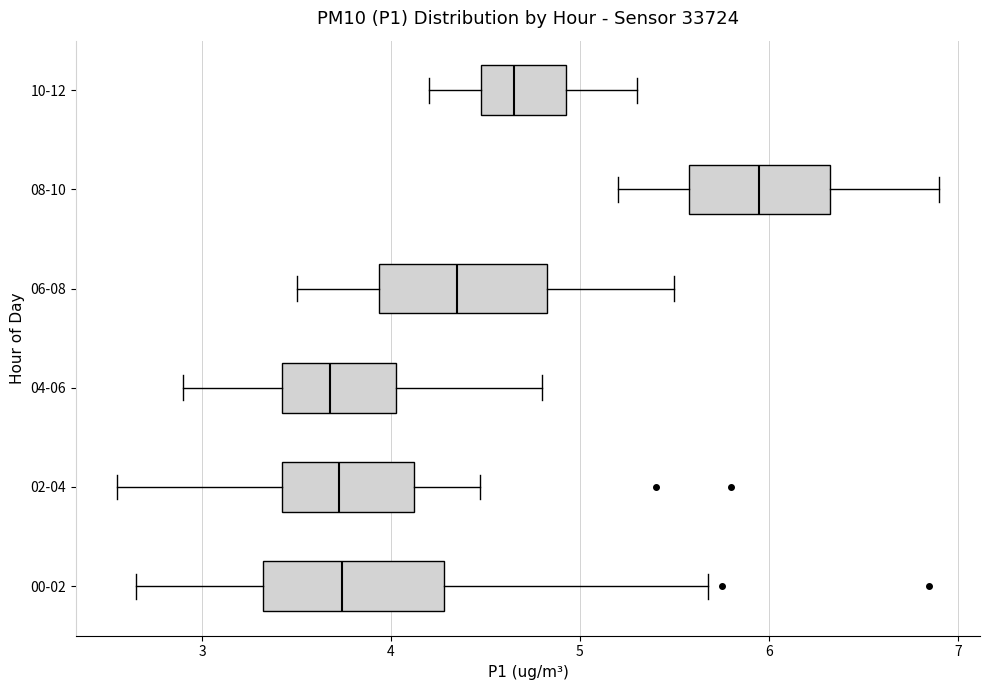

Reading bottom to top, transcribe this box plot: for each box, give where its median line is, the range the box spans, and where its two whiskers end, as read against the x-axis. The values are not printed on the chart, so give them approximately, as read against the axis.

00-02: median 3.7, box 3.3 to 4.3, whiskers 2.7 to 5.7
02-04: median 3.7, box 3.4 to 4.1, whiskers 2.6 to 4.5
04-06: median 3.7, box 3.4 to 4.0, whiskers 2.9 to 4.8
06-08: median 4.4, box 3.9 to 4.8, whiskers 3.5 to 5.5
08-10: median 6.0, box 5.6 to 6.3, whiskers 5.2 to 6.9
10-12: median 4.7, box 4.5 to 4.9, whiskers 4.2 to 5.3